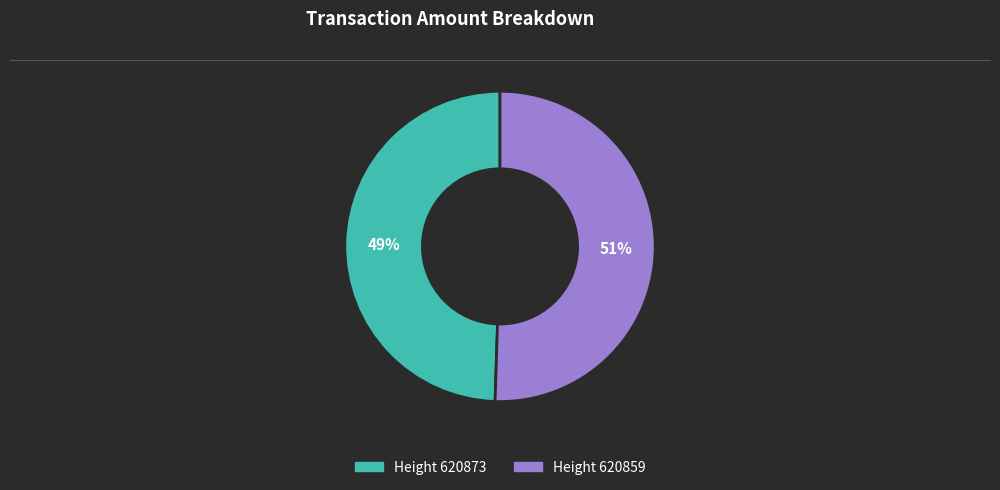

To the nearest percent, what is the average slice percentage?

50%